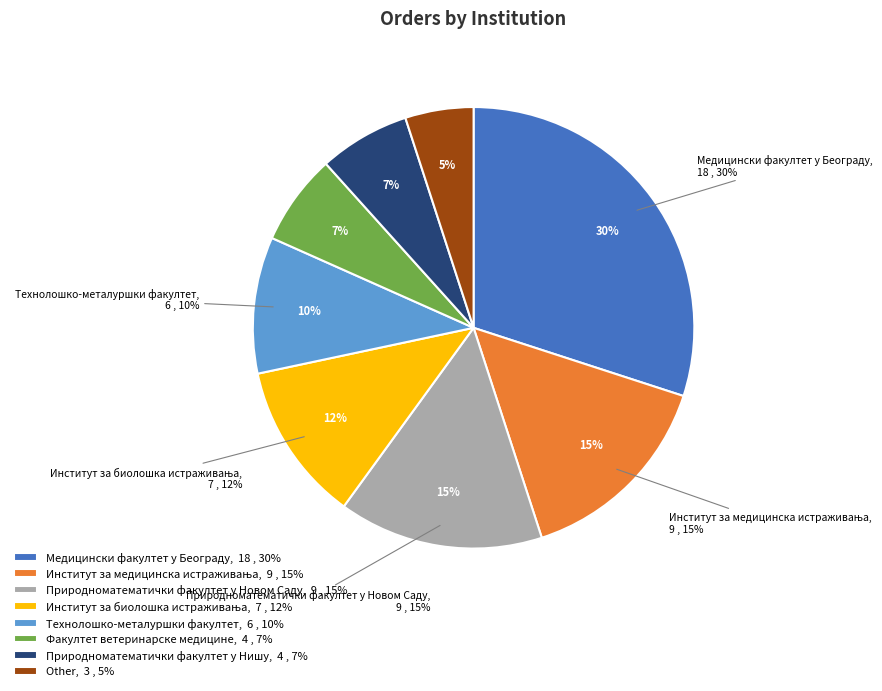

Which category has the biggest portion of the pie?

Медицински факултет у Београду